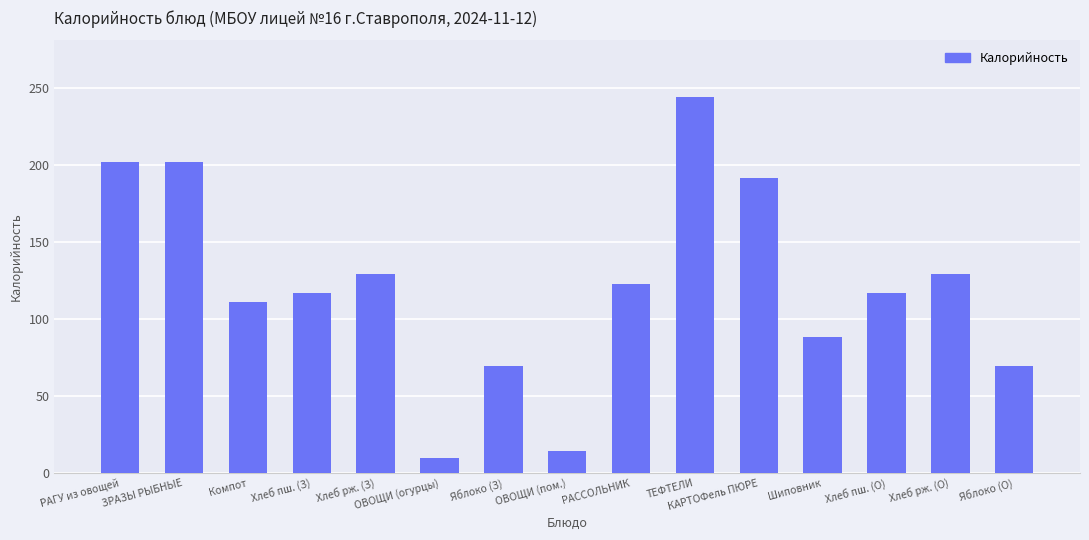

The value at ОВОЩИ (огурцы) is 9.6. True or false?

True